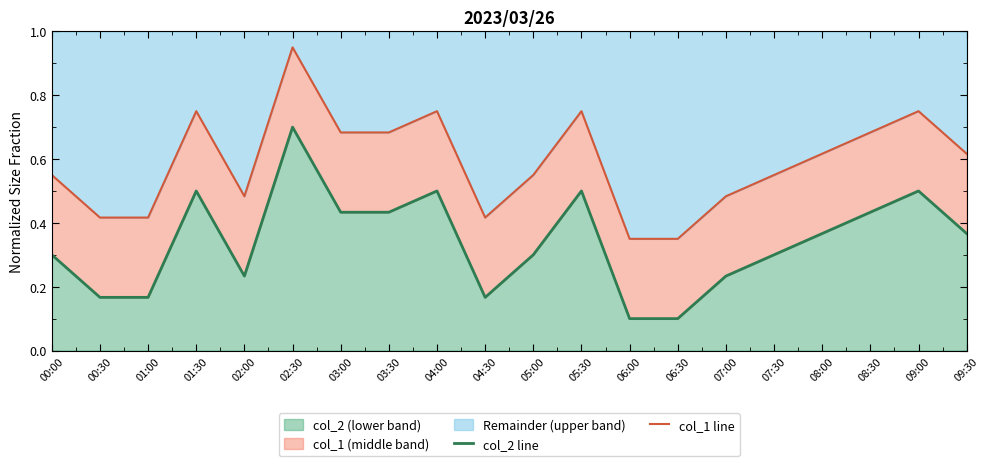

Which has a higher value, 00:00 or 04:30?

00:00